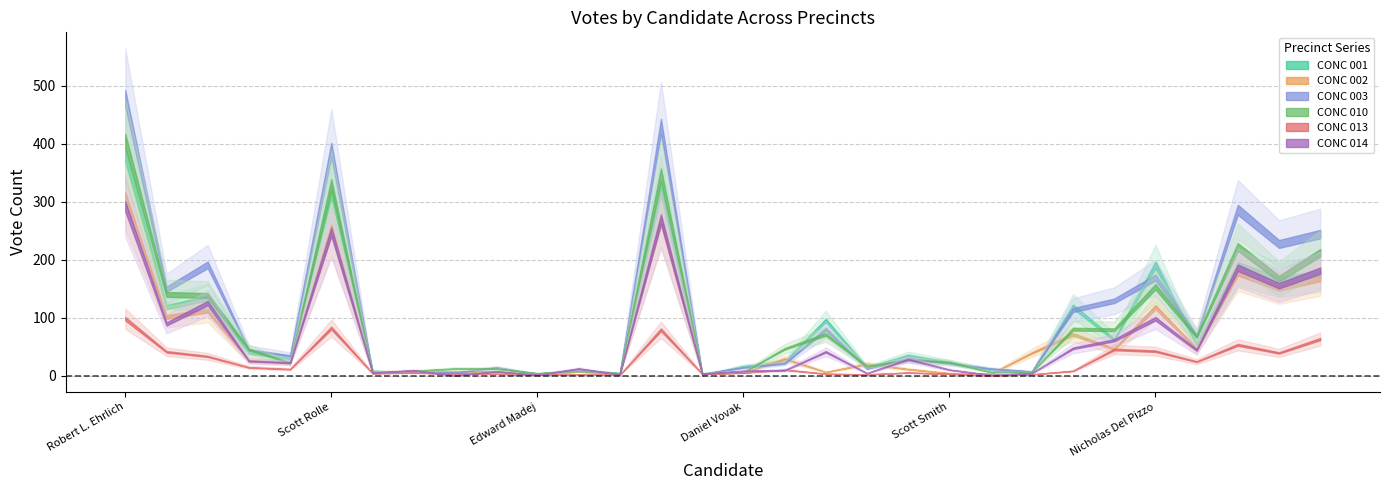

Rank the series at David Trudil from lowest to highest value.

CONC 013, CONC 014, CONC 001, CONC 010, CONC 003, CONC 002